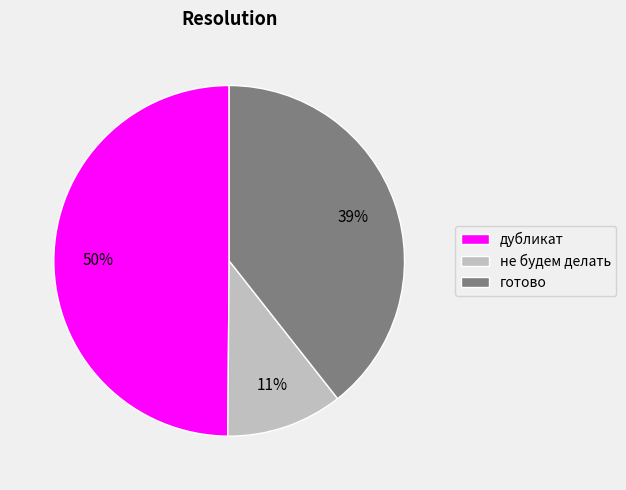

Combined, do готово and дубликат account for over 50%?

Yes